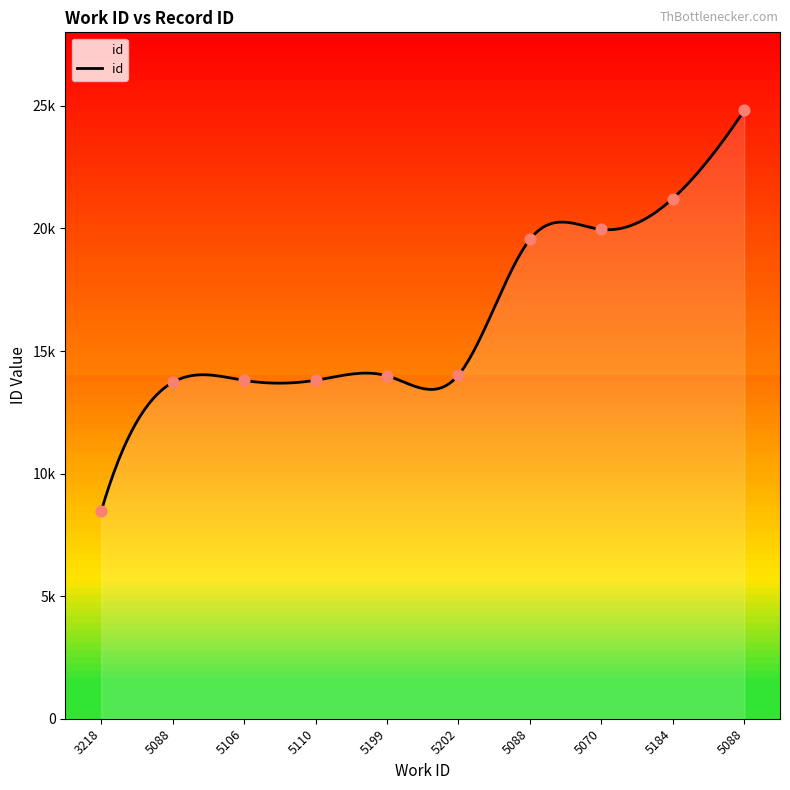

Approximately how many times larger is the value at 5106 compared to 5199?

1.0